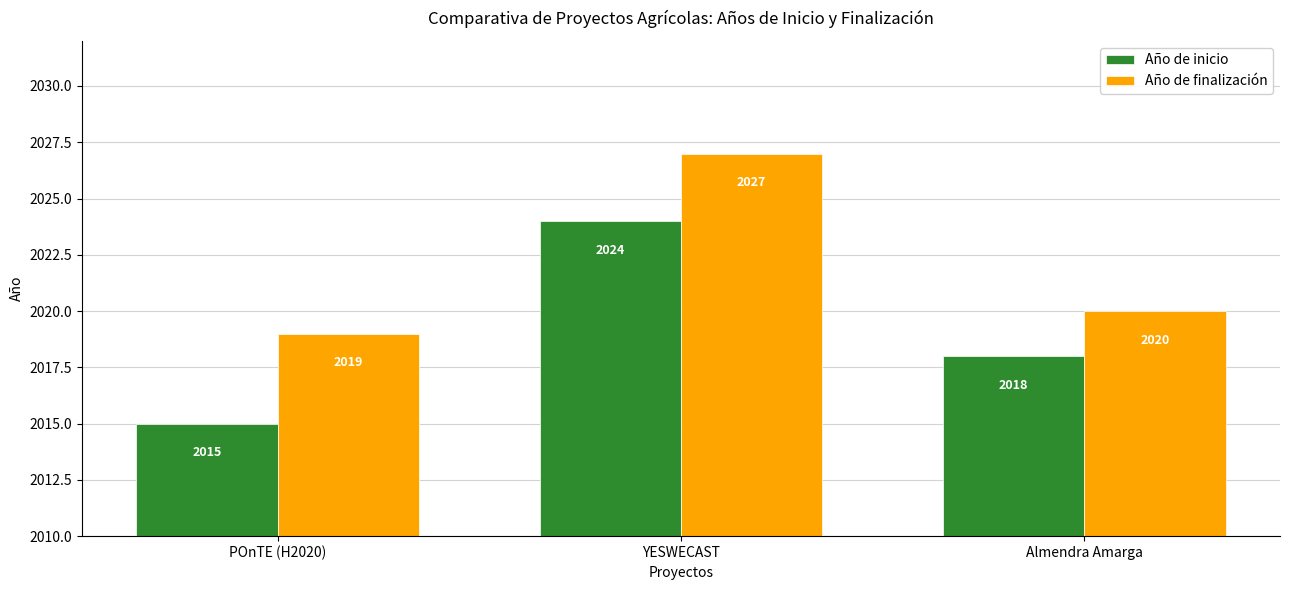

How many bars are there in each group?

2